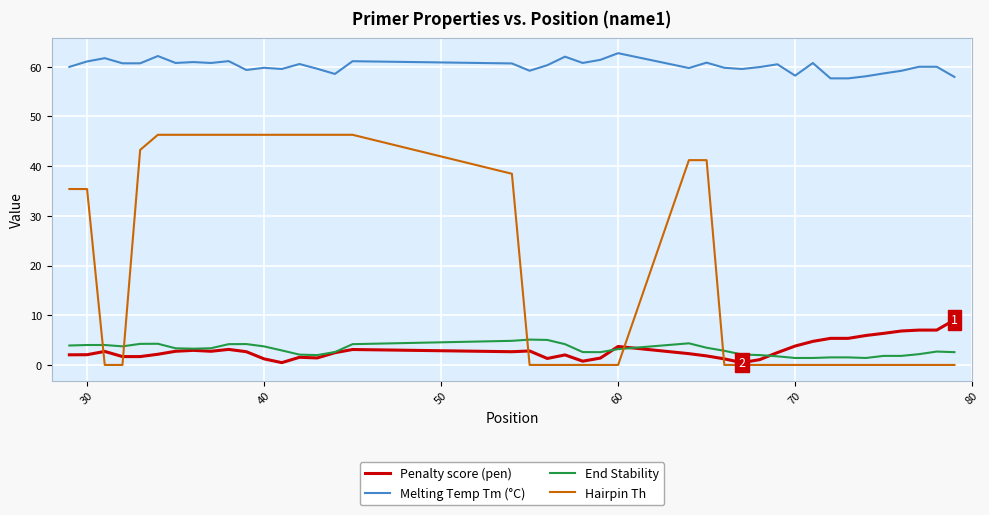

What is the difference between the maximum and minimum values in the Hairpin Th series?

46.3